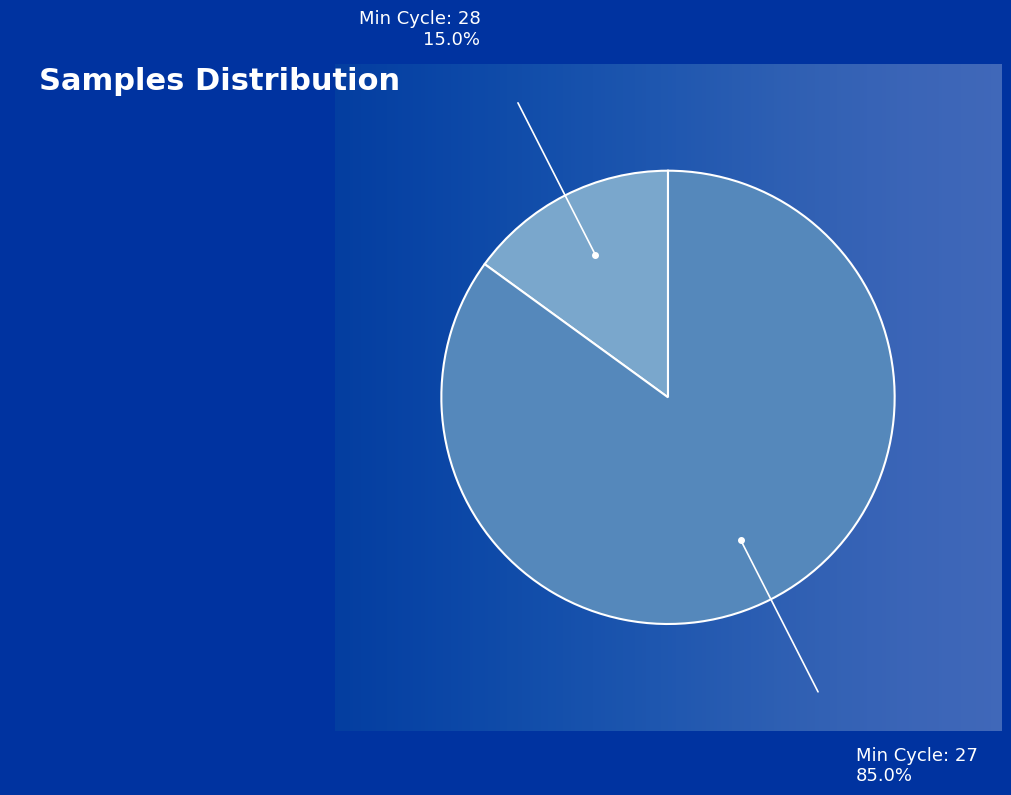

Does any single category account for the majority?

Yes